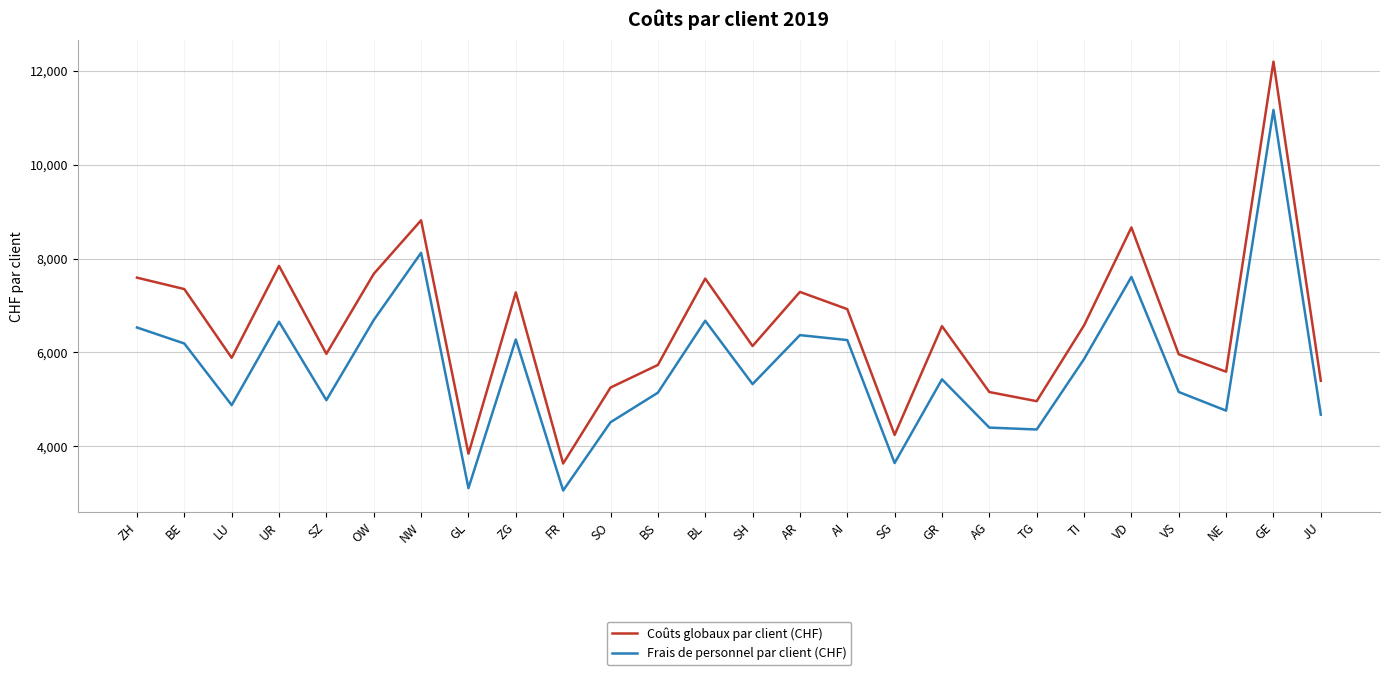

What position from the left is BL?

13